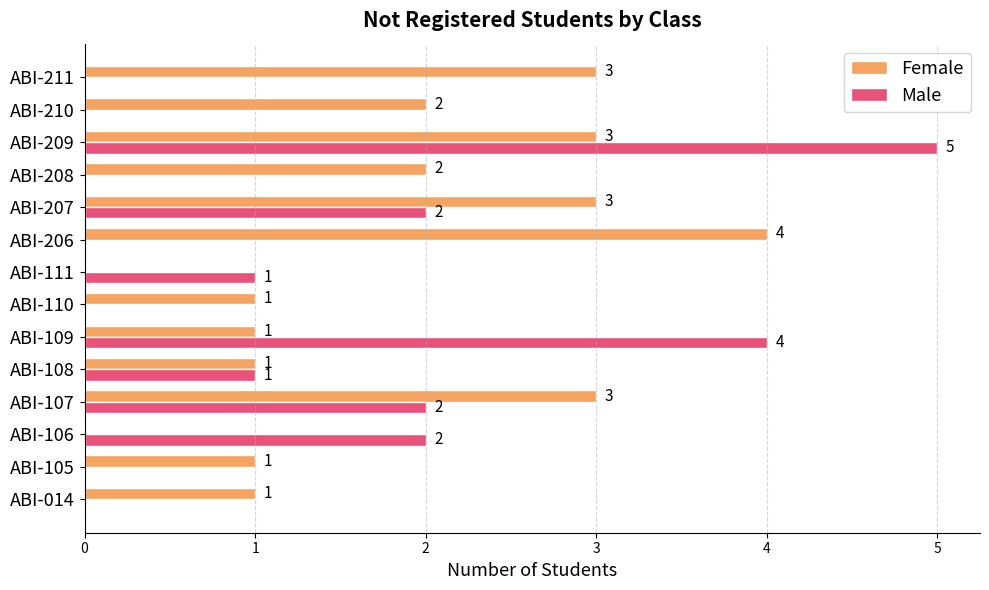

What is the maximum value shown in the chart?

5